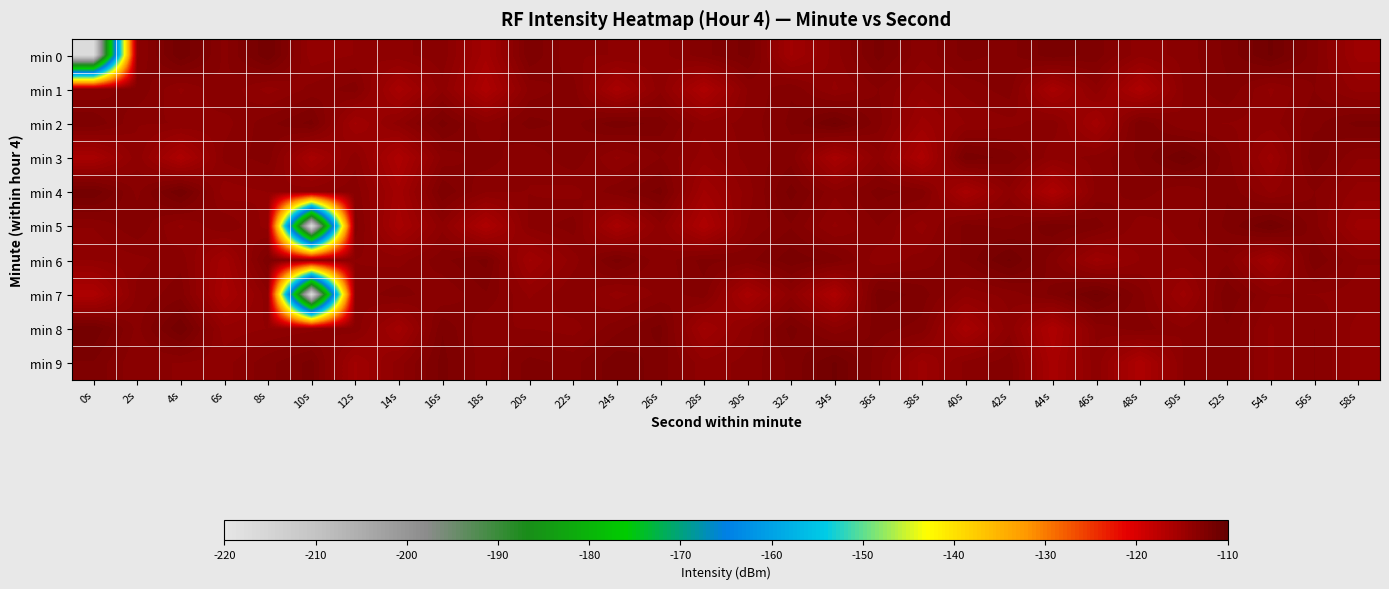

Which label corresponds to the largest value in the chart?

54s